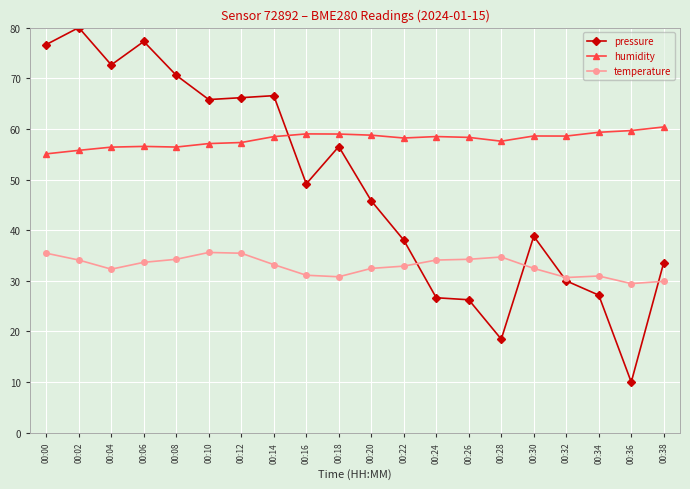

What is the sum of the pressure values at 00:02 and 00:14?

146.6